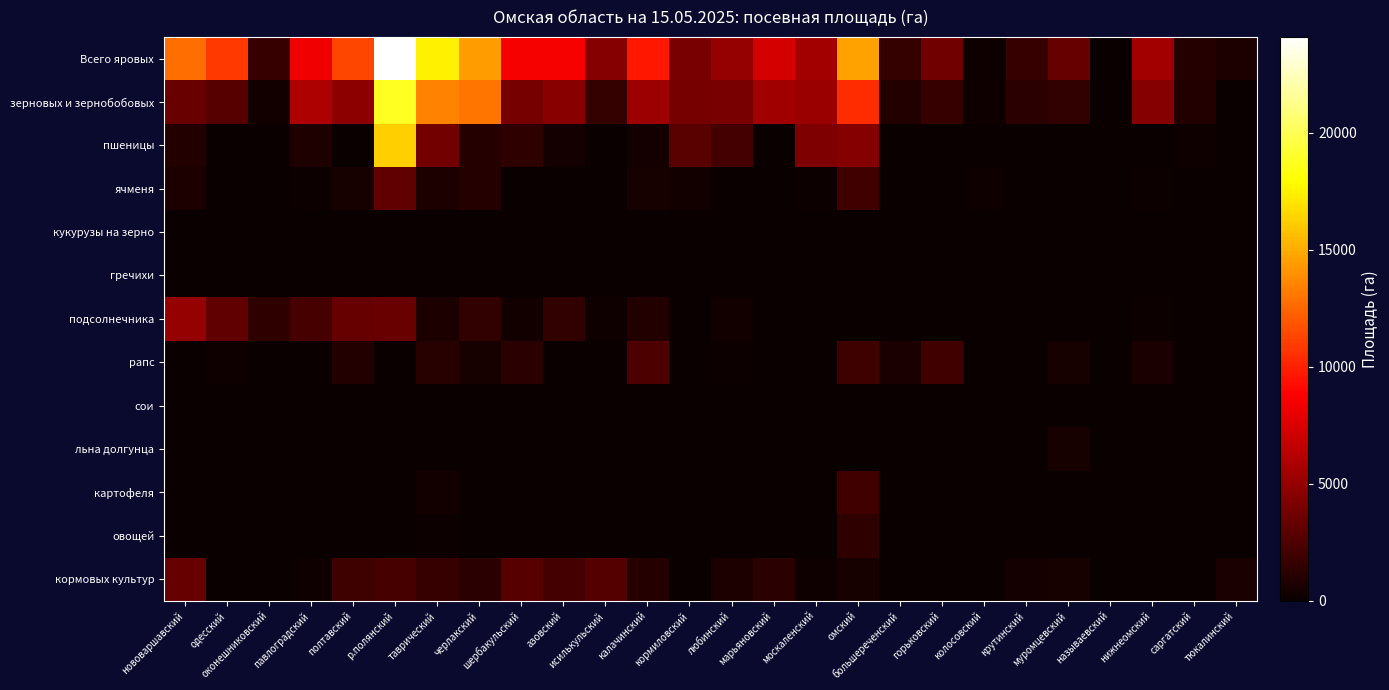

Reading left to right, extract all data points from this chart.

Всего яровых: нововаршавский=12749	одесский=10874	оконешниковский=1650	павлоградский=8307	полтавский=11380	р.полянский=24108	таврический=17488	черлакский=14500	шербакульский=8520	азовский=8505	исилькульский=4462	калачинский=9695	кормиловский=4010	любинский=5074	марьяновский=7296	москаленский=5500	омский=14646	большереченский=1578	горьковский=3721	колосовский=275	крутинский=1672	муромцевский=3300	называевский=0	нижнеомский=5493	саргатский=1018	тюкалинский=750
зерновых и зернобобовых: нововаршавский=3468	одесский=2781	оконешниковский=300	павлоградский=5871	полтавский=4738	р.полянский=18818	таврический=13506	черлакский=13000	шербакульский=3920	азовский=4584	исилькульский=1548	калачинский=5321	кормиловский=3925	любинский=3957	марьяновский=5403	москаленский=5240	омский=10396	большереченский=891	горьковский=1671	колосовский=275	крутинский=1169	муромцевский=1450	называевский=0	нижнеомский=4496	саргатский=855	тюкалинский=30
пшеницы: нововаршавский=850	одесский=0	оконешниковский=0	павлоградский=778	полтавский=0	р.полянский=16253	таврический=3805	черлакский=1000	шербакульский=1400	азовский=450	исилькульский=0	калачинский=427	кормиловский=2880	любинский=2140	марьяновский=0	москаленский=4150	омский=4476	большереченский=0	горьковский=0	колосовский=30	крутинский=0	муромцевский=0	называевский=0	нижнеомский=0	саргатский=200	тюкалинский=0
ячменя: нововаршавский=720	одесский=0	оконешниковский=0	павлоградский=120	полтавский=539	р.полянский=3149	таврический=752	черлакский=1000	шербакульский=0	азовский=0	исилькульский=0	калачинский=494	кормиловский=355	любинский=0	марьяновский=0	москаленский=140	омский=2041	большереченский=80	горьковский=0	колосовский=200	крутинский=0	муромцевский=0	называевский=0	нижнеомский=120	саргатский=0	тюкалинский=0
кукурузы на зерно: нововаршавский=0	одесский=0	оконешниковский=0	павлоградский=0	полтавский=0	р.полянский=0	таврический=0	черлакский=0	шербакульский=0	азовский=0	исилькульский=0	калачинский=0	кормиловский=0	любинский=0	марьяновский=0	москаленский=0	омский=0	большереченский=0	горьковский=0	колосовский=0	крутинский=0	муромцевский=0	называевский=0	нижнеомский=0	саргатский=0	тюкалинский=0
гречихи: нововаршавский=0	одесский=0	оконешниковский=0	павлоградский=0	полтавский=0	р.полянский=0	таврический=0	черлакский=0	шербакульский=0	азовский=0	исилькульский=0	калачинский=0	кормиловский=0	любинский=0	марьяновский=0	москаленский=0	омский=0	большереченский=0	горьковский=0	колосовский=0	крутинский=0	муромцевский=0	называевский=0	нижнеомский=0	саргатский=0	тюкалинский=0
подсолнечника: нововаршавский=5022	одесский=3120	оконешниковский=1350	павлоградский=2180	полтавский=3315	р.полянский=3397	таврический=740	черлакский=1500	шербакульский=300	азовский=1460	исилькульский=204	калачинский=911	кормиловский=0	любинский=310	марьяновский=80	москаленский=7	омский=0	большереченский=0	горьковский=0	колосовский=0	крутинский=0	муромцевский=0	называевский=0	нижнеомский=100	саргатский=0	тюкалинский=0
рапс: нововаршавский=0	одесский=214	оконешниковский=0	павлоградский=0	полтавский=900	р.полянский=0	таврический=1054	черлакский=500	шербакульский=1200	азовский=90	исилькульский=0	калачинский=2436	кормиловский=0	любинский=140	марьяновский=0	москаленский=0	омский=1920	большереченский=570	горьковский=2050	колосовский=0	крутинский=0	муромцевский=500	называевский=0	нижнеомский=627	саргатский=0	тюкалинский=0
сои: нововаршавский=0	одесский=0	оконешниковский=0	павлоградский=0	полтавский=0	р.полянский=0	таврический=77	черлакский=0	шербакульский=0	азовский=0	исилькульский=0	калачинский=0	кормиловский=0	любинский=0	марьяновский=0	москаленский=0	омский=0	большереченский=0	горьковский=0	колосовский=0	крутинский=0	муромцевский=0	называевский=0	нижнеомский=0	саргатский=0	тюкалинский=0
льна долгунца: нововаршавский=0	одесский=0	оконешниковский=0	павлоградский=0	полтавский=0	р.полянский=0	таврический=0	черлакский=0	шербакульский=0	азовский=0	исилькульский=0	калачинский=0	кормиловский=0	любинский=0	марьяновский=0	москаленский=0	омский=0	большереченский=0	горьковский=0	колосовский=0	крутинский=0	муромцевский=550	называевский=0	нижнеомский=0	саргатский=0	тюкалинский=0
картофеля: нововаршавский=0	одесский=0	оконешниковский=0	павлоградский=0	полтавский=0	р.полянский=0	таврический=323	черлакский=5	шербакульский=0	азовский=0	исилькульский=0	калачинский=25	кормиловский=0	любинский=0	марьяновский=0	москаленский=0	омский=2062	большереченский=0	горьковский=0	колосовский=0	крутинский=0	муромцевский=0	называевский=0	нижнеомский=0	саргатский=0	тюкалинский=0
овощей: нововаршавский=0	одесский=0	оконешниковский=0	павлоградский=0	полтавский=0	р.полянский=0	таврический=95	черлакский=0	шербакульский=0	азовский=0	исилькульский=0	калачинский=0	кормиловский=0	любинский=0	марьяновский=0	москаленский=0	омский=1406	большереченский=0	горьковский=10	колосовский=0	крутинский=0	муромцевский=0	называевский=0	нижнеомский=55	саргатский=30	тюкалинский=0
кормовых культур: нововаршавский=3364	одесский=0	оконешниковский=0	павлоградский=256	полтавский=1888	р.полянский=2210	таврический=1604	черлакский=1200	шербакульский=2800	азовский=2153	исилькульский=2710	калачинский=1027	кормиловский=60	любинский=676	марьяновский=1213	москаленский=260	омский=520	большереченский=87	горьковский=0	колосовский=0	крутинский=446	муромцевский=500	называевский=0	нижнеомский=0	саргатский=0	тюкалинский=650